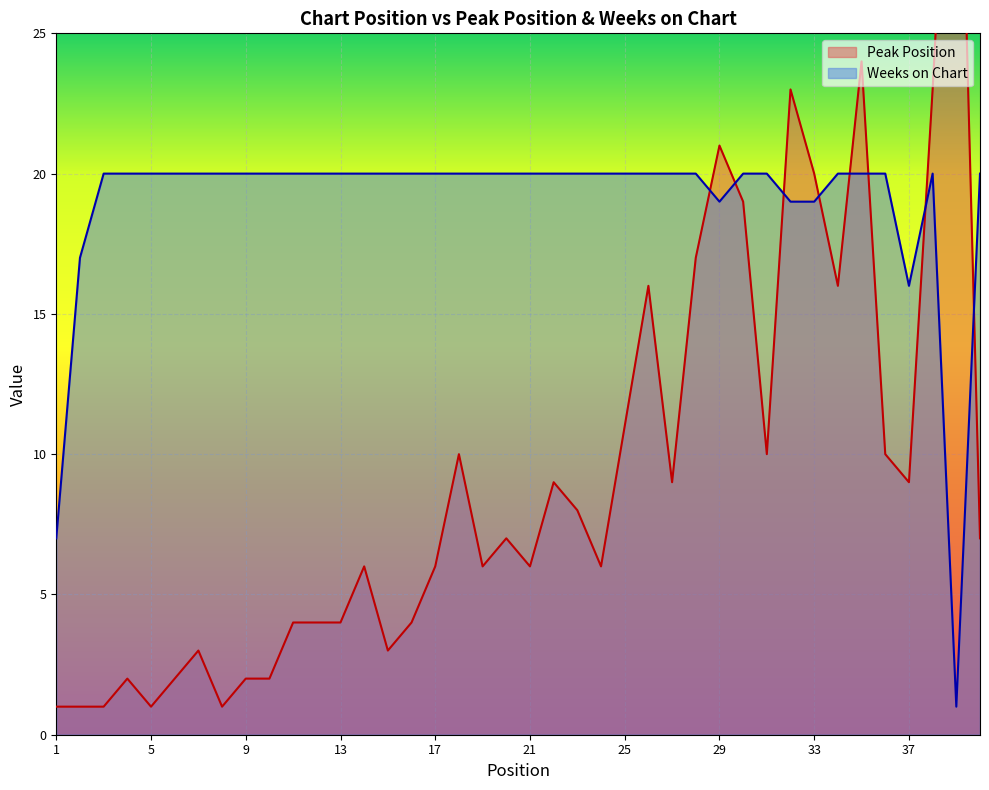

Reading left to right, list all the values displayed in this chart.

Peak Position: 1=1	2=1	3=1	4=2	5=1	6=2	7=3	8=1	9=2	10=2	11=4	12=4	13=4	14=6	15=3	16=4	17=6	18=10	19=6	20=7	21=6	22=9	23=8	24=6	25=11	26=16	27=9	28=17	29=21	30=19	31=10	32=23	33=20	34=16	35=24	36=10	37=9	38=23	39=39	40=7
Weeks on Chart: 1=7	2=17	3=20	4=20	5=20	6=20	7=20	8=20	9=20	10=20	11=20	12=20	13=20	14=20	15=20	16=20	17=20	18=20	19=20	20=20	21=20	22=20	23=20	24=20	25=20	26=20	27=20	28=20	29=19	30=20	31=20	32=19	33=19	34=20	35=20	36=20	37=16	38=20	39=1	40=20